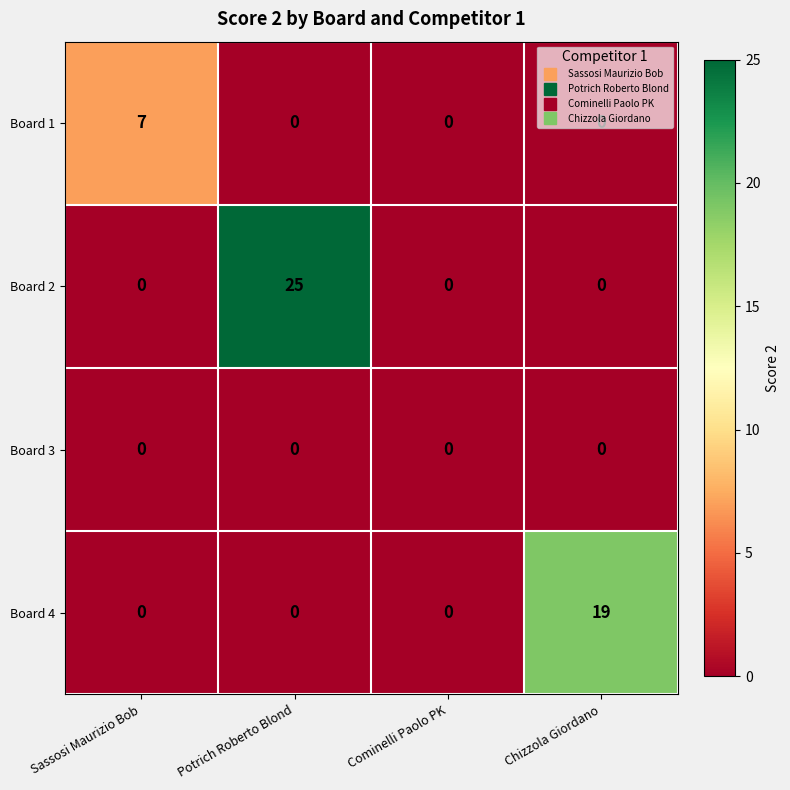

Which series has the largest total across all categories?

Board 2